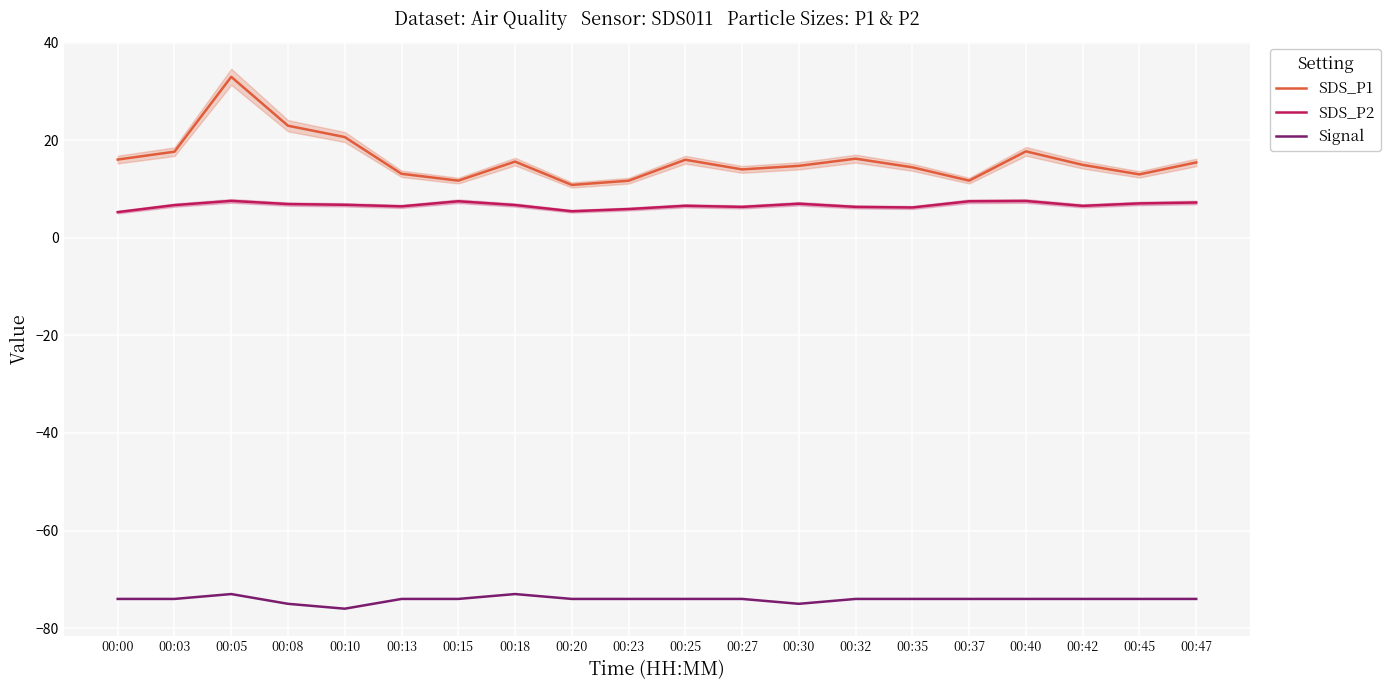

The Signal series shows -122.6 at 00:10. True or false?

False